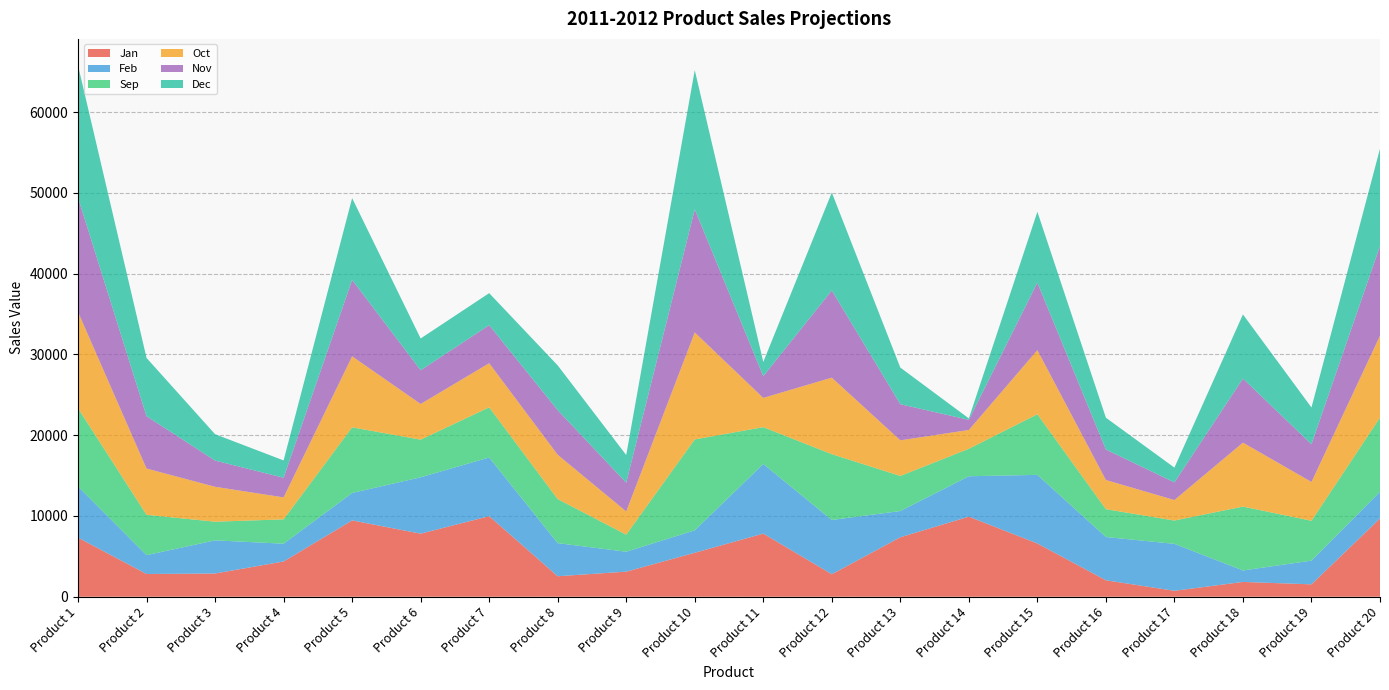

Reading right to left, what are all the values shown in this chart?

Jan: Product 20=9688.0	Product 19=1533.0	Product 18=1831.0	Product 17=733.0	Product 16=2036.0	Product 15=6593.0	Product 14=9917.0	Product 13=7363.0	Product 12=2786.0	Product 11=7816.0	Product 10=5442.0	Product 9=3104.0	Product 8=2536.0	Product 7=9976.0	Product 6=7810.0	Product 5=9451.0	Product 4=4365.0	Product 3=2875.0	Product 2=2814.0	Product 1=7317.0
Feb: Product 20=3310.0	Product 19=2938.0	Product 18=1422.0	Product 17=5814.0	Product 16=5359.0	Product 15=8499.0	Product 14=5004.0	Product 13=3248.0	Product 12=6720.0	Product 11=8626.0	Product 10=2783.0	Product 9=2467.0	Product 8=4100.0	Product 7=7267.0	Product 6=6982.0	Product 5=3398.0	Product 4=2202.0	Product 3=4107.0	Product 2=2336.0	Product 1=6329.0
Sep: Product 20=9184.5	Product 19=4934.0	Product 18=7909.0	Product 17=2889.0	Product 16=3446.5	Product 15=7509.0	Product 14=3401.5	Product 13=4347.0	Product 12=8149.5	Product 11=4557.0	Product 10=11257.0	Product 9=2115.0	Product 8=5455.5	Product 7=6213.0	Product 6=4659.5	Product 5=8128.5	Product 4=3012.5	Product 3=2310.5	Product 2=4990.5	Product 1=9695.5
Oct: Product 20=10142.5	Product 19=4805.3	Product 18=7920.9	Product 17=2536.4	Product 16=3611.2	Product 15=7933.4	Product 14=2327.2	Product 13=4410.2	Product 12=9474.2	Product 11=3624.0	Product 10=13250.3	Product 9=2876.0	Product 8=5487.1	Product 7=5463.1	Product 6=4418.1	Product 5=8795.6	Product 4=2723.0	Product 3=4322.0	Product 2=5733.7	Product 1=11923.2
Nov: Product 20=11100.5	Product 19=4676.6	Product 18=7932.8	Product 17=2183.8	Product 16=3775.9	Product 15=8357.8	Product 14=1252.9	Product 13=4473.4	Product 12=10798.9	Product 11=2691.0	Product 10=15243.6	Product 9=3556.0	Product 8=5518.7	Product 7=4713.2	Product 6=4176.7	Product 5=9462.7	Product 4=2433.5	Product 3=3245.0	Product 2=6476.9	Product 1=14150.9
Dec: Product 20=12058.5	Product 19=4547.9	Product 18=7944.7	Product 17=1831.2	Product 16=3940.6	Product 15=8782.2	Product 14=178.6	Product 13=4536.6	Product 12=12123.6	Product 11=1758.0	Product 10=17236.9	Product 9=3428.0	Product 8=5550.3	Product 7=3963.3	Product 6=3935.3	Product 5=10129.8	Product 4=2144.0	Product 3=3267.0	Product 2=7220.1	Product 1=16378.6